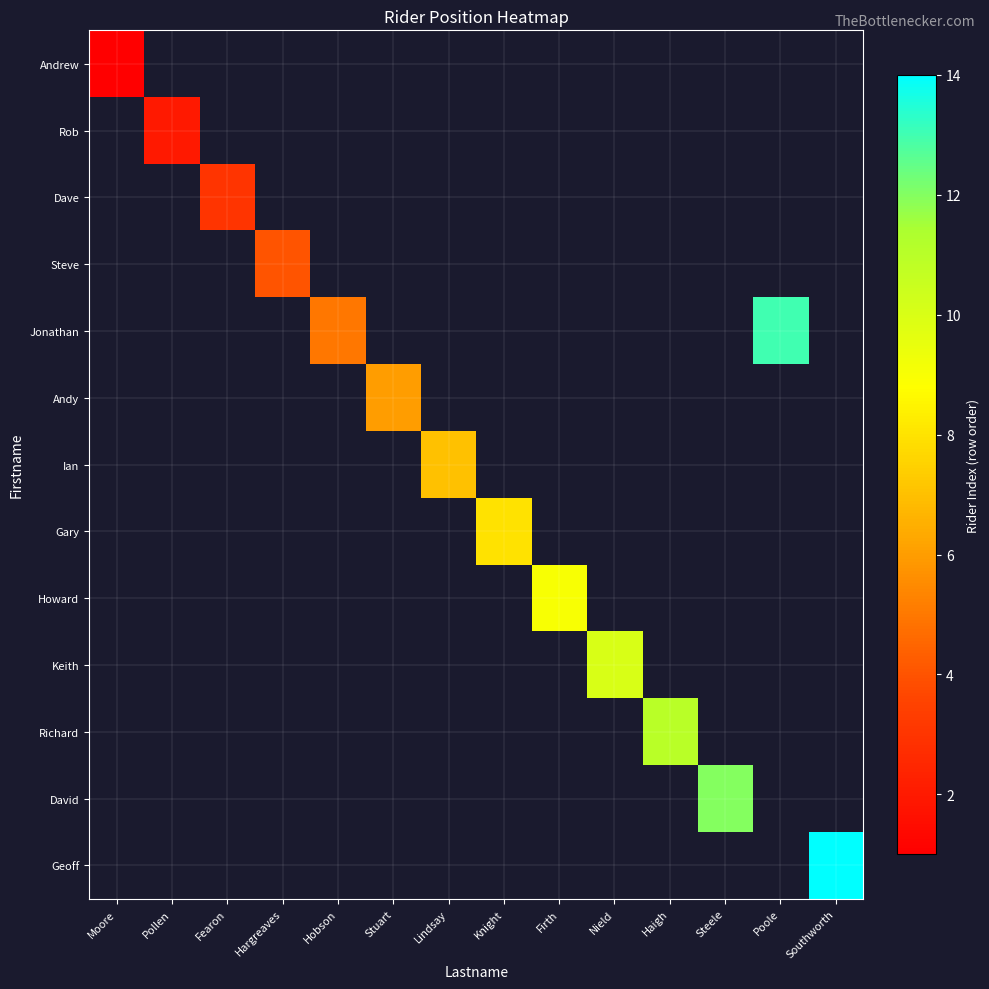

Which label corresponds to the largest value in the chart?

Southworth